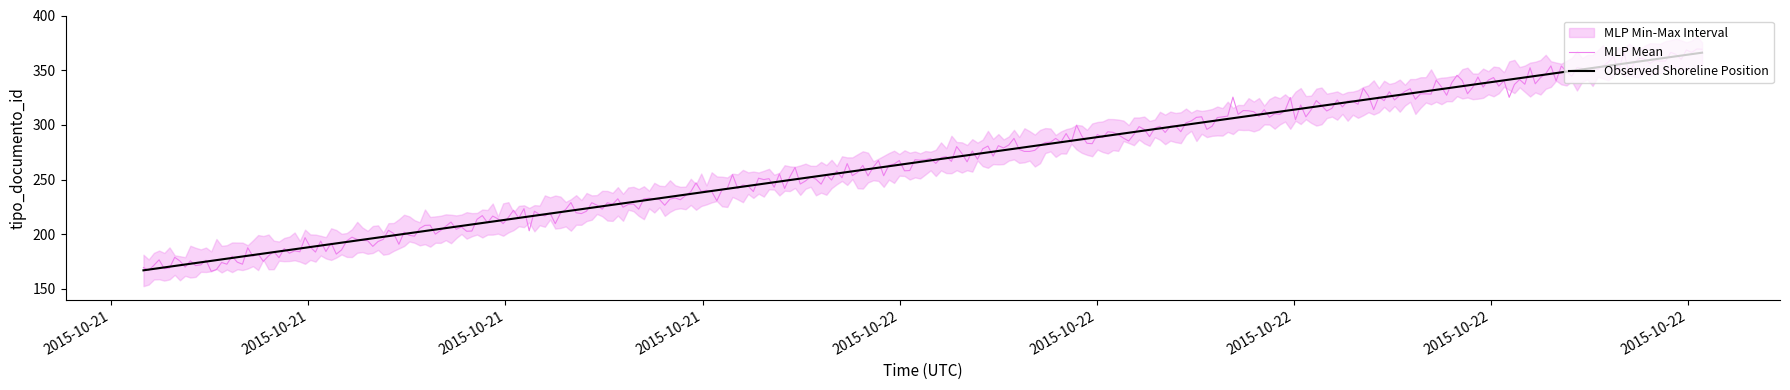

What is the difference between the maximum and minimum values?

200